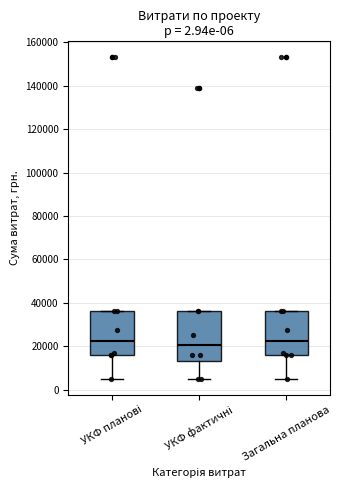

Comparing the boxes themselves (not the whiskers), which one is the tallest?

УКФ фактичні